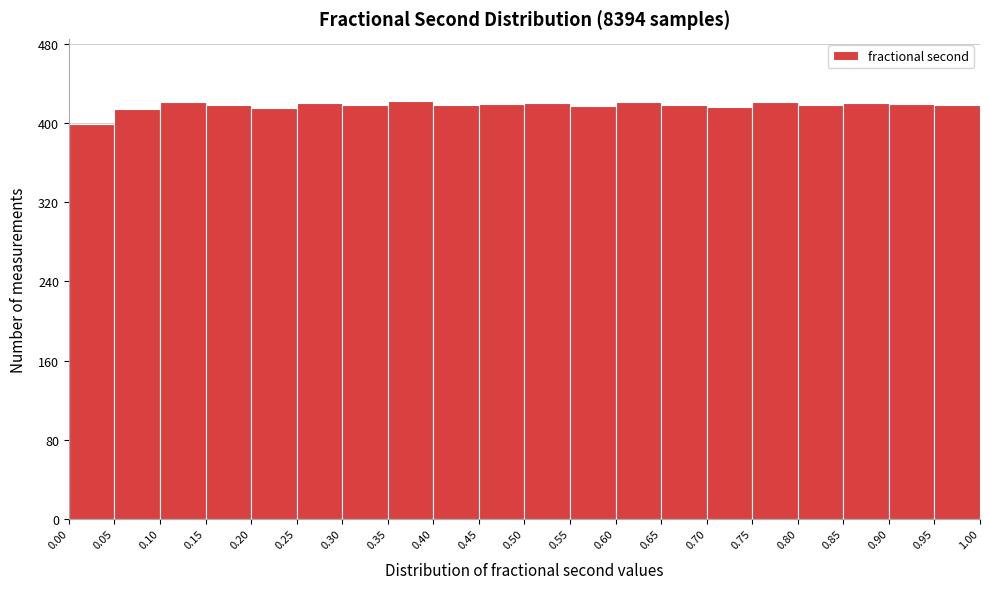

Reading left to right, list every bar in this chart as the range it spans on the x-axis followed by its height. The values are not printed on the chart, so give them approximately, as read against the axis.

0.00 to 0.05: 400
0.05 to 0.10: 410
0.10 to 0.15: 420
0.15 to 0.20: 420
0.20 to 0.25: 420
0.25 to 0.30: 420
0.30 to 0.35: 420
0.35 to 0.40: 420
0.40 to 0.45: 420
0.45 to 0.50: 420
0.50 to 0.55: 420
0.55 to 0.60: 420
0.60 to 0.65: 420
0.65 to 0.70: 420
0.70 to 0.75: 420
0.75 to 0.80: 420
0.80 to 0.85: 420
0.85 to 0.90: 420
0.90 to 0.95: 420
0.95 to 1.00: 420